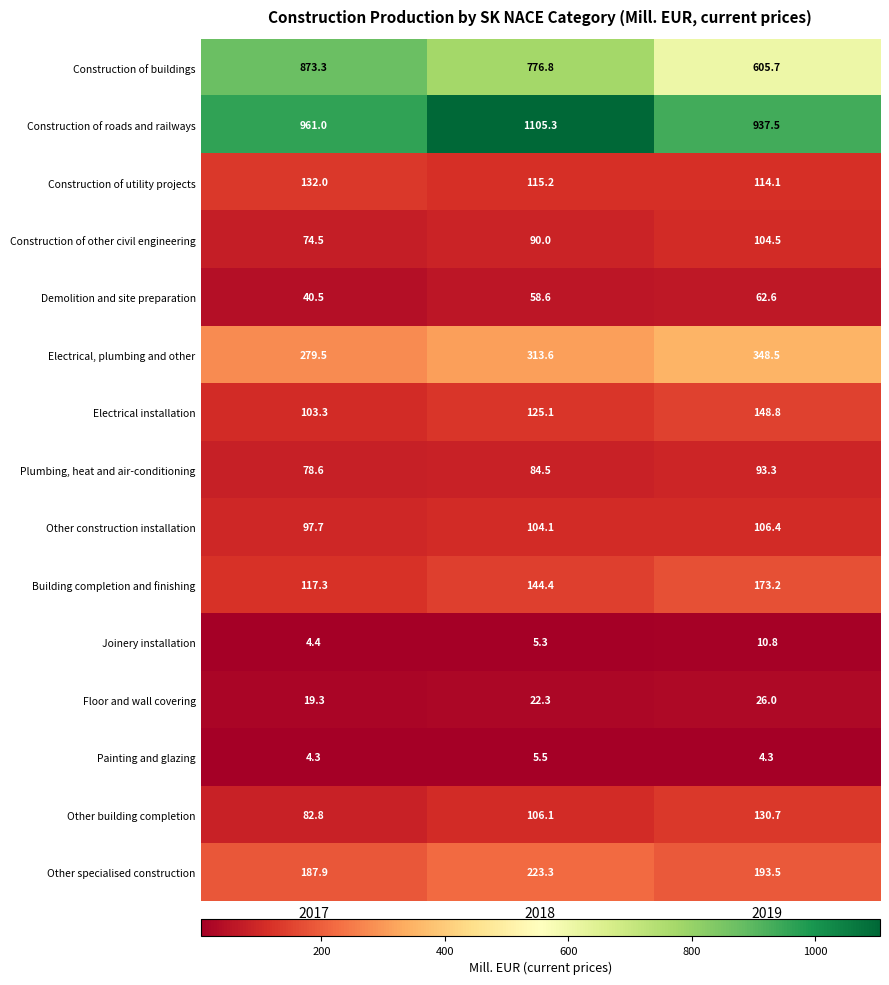

The value of Other construction installation at 2018 is 177.0. True or false?

False